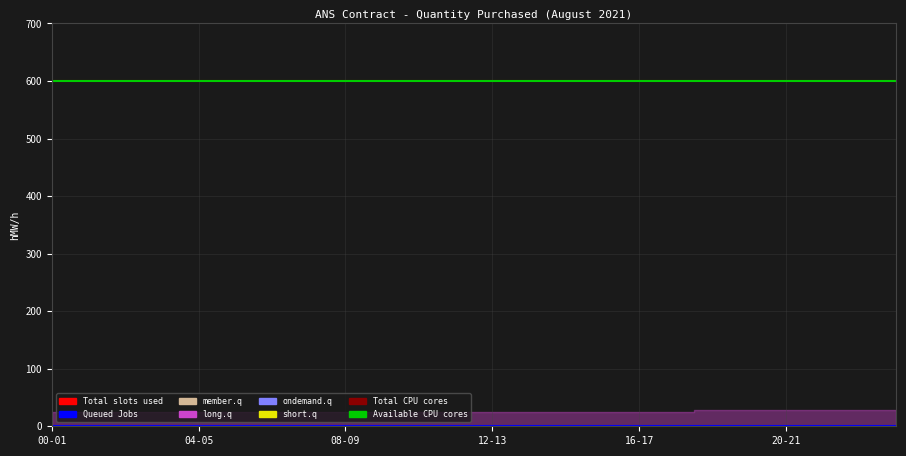

What is the label of the 24th point from the right?

00-01